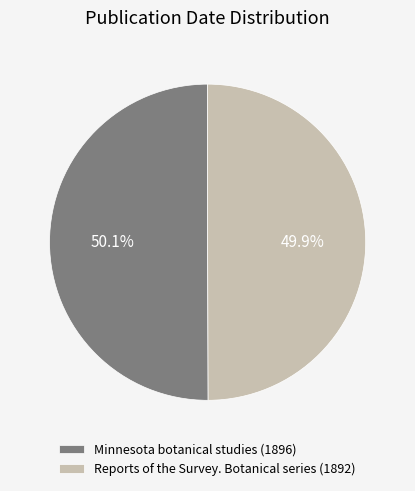

True or false: Minnesota botanical studies (1896) accounts for 50% of the total.

True